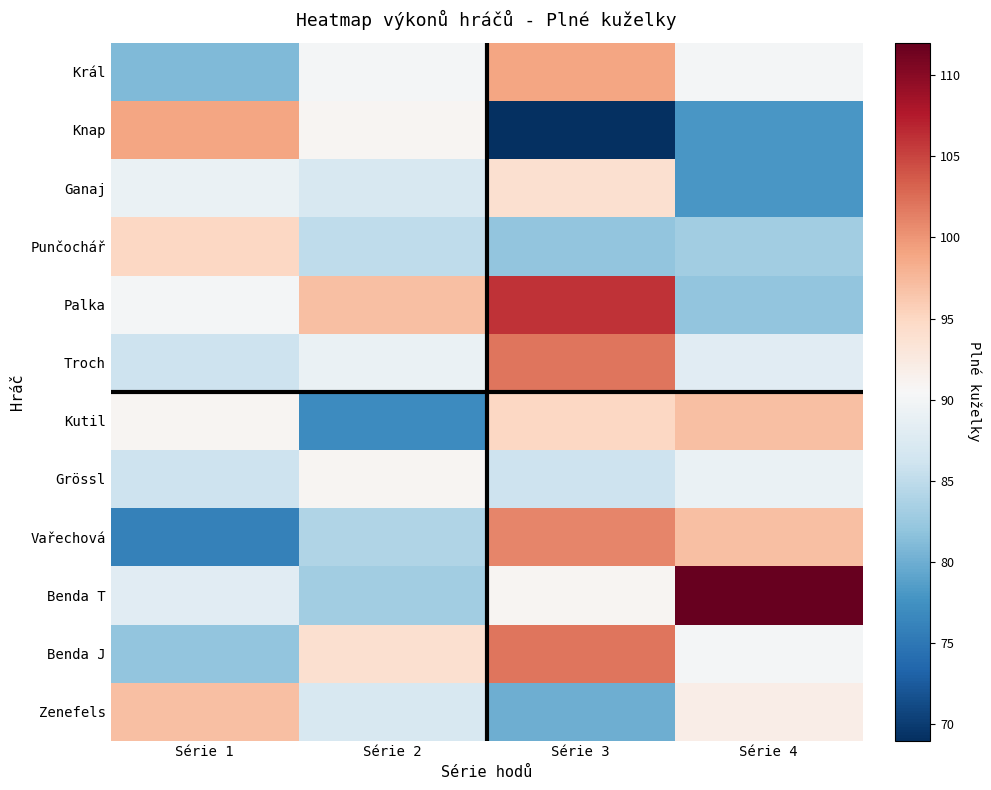

How many series are shown in this chart?

12